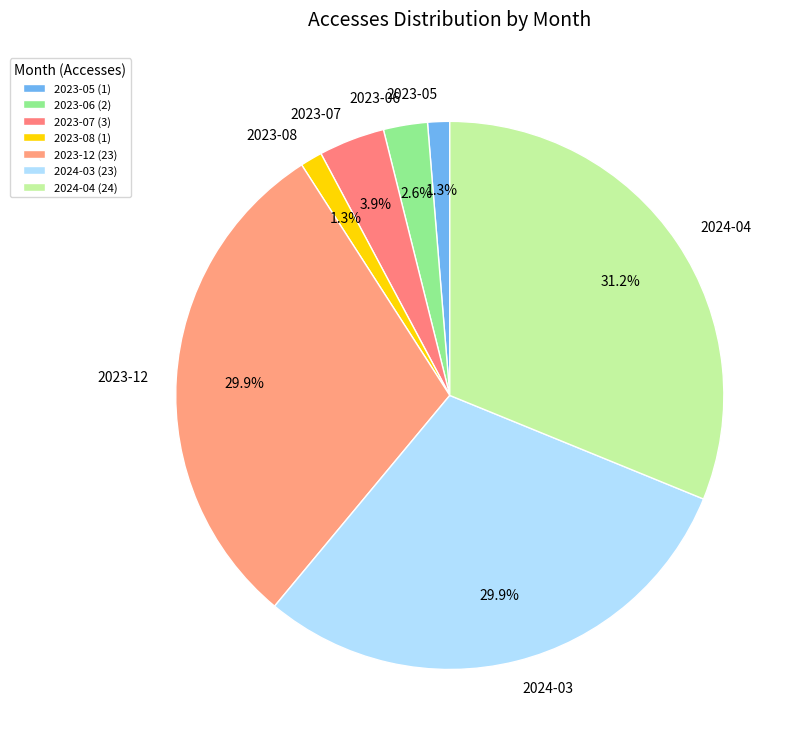

What percentage is the 2023-06 slice, to the nearest percent?

3%